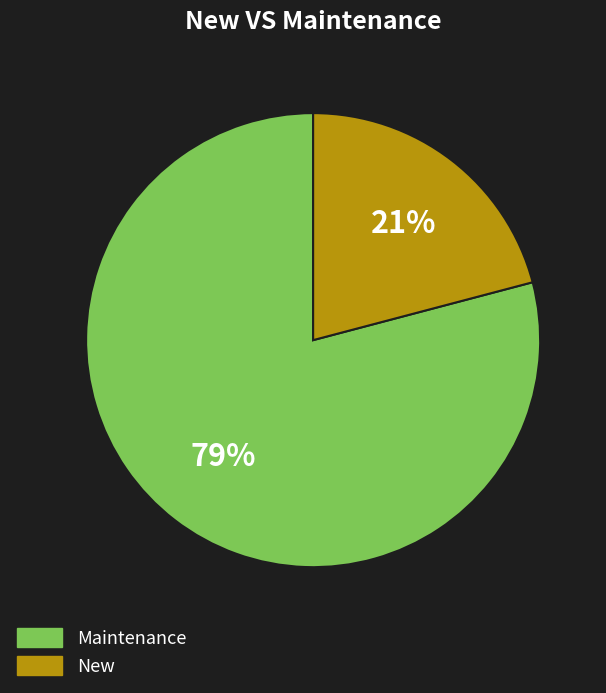

Does any single category account for the majority?

Yes